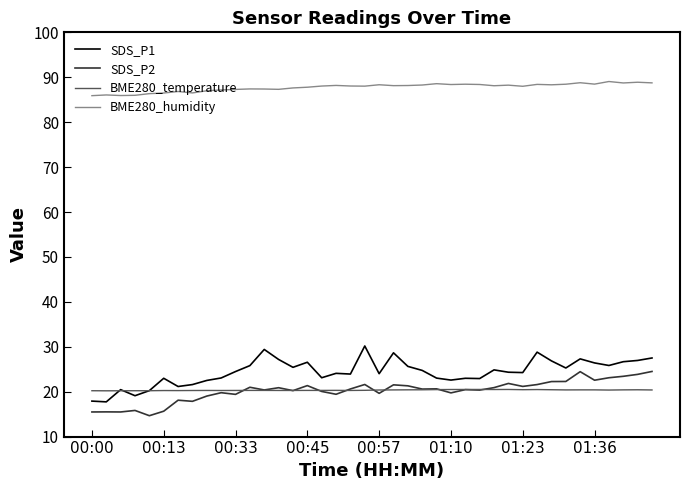

True or false: SDS_P1 and BME280_temperature cross at least once.

True